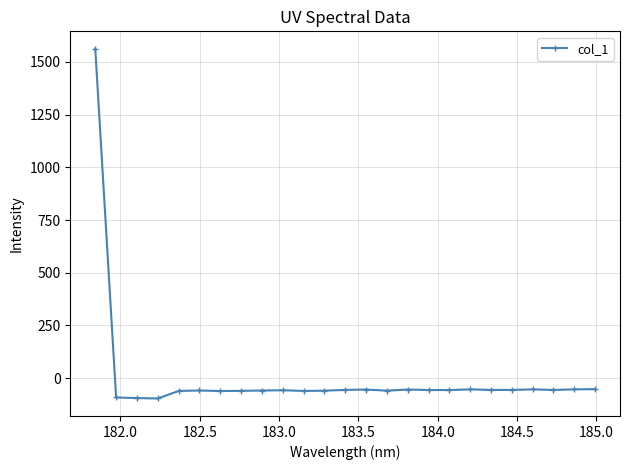

True or false: there are more than 0 points higher than both neighbors.

True